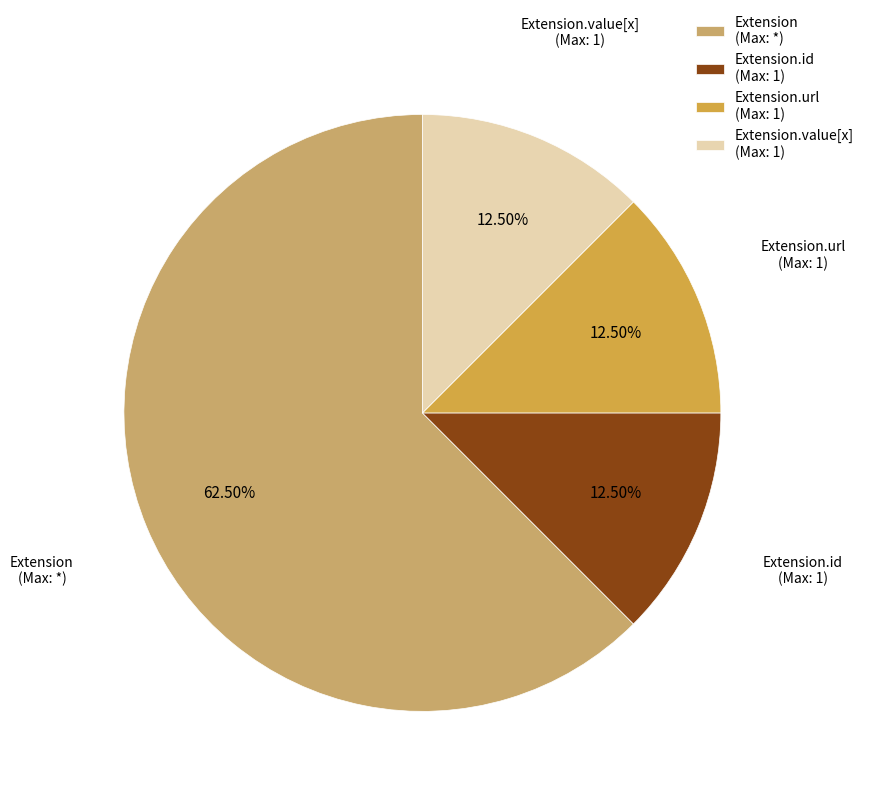

Combined, do Extension (Max: *) and Extension.url (Max: 1) account for over 50%?

Yes